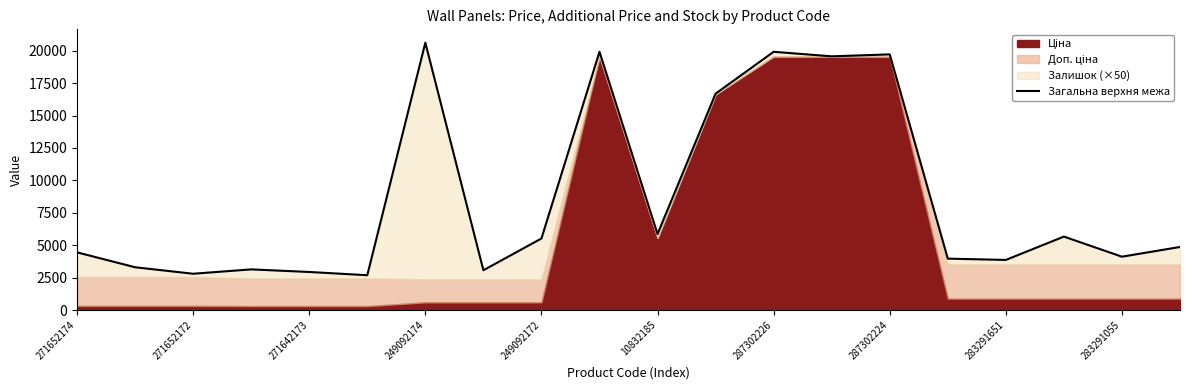

What is the difference between the second highest and second lowest values?

17118.5